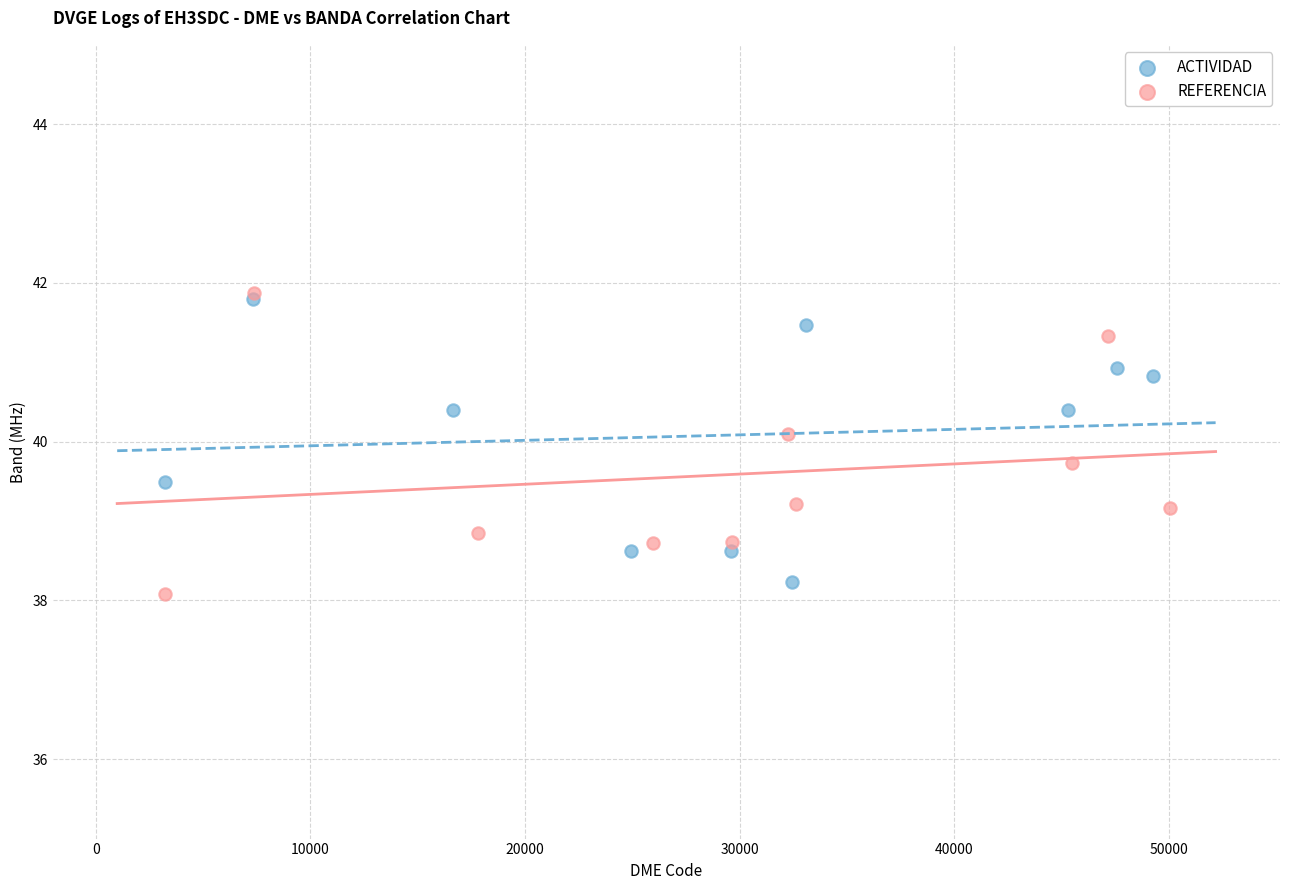

Which series reaches the minimum Y coordinate?

REFERENCIA